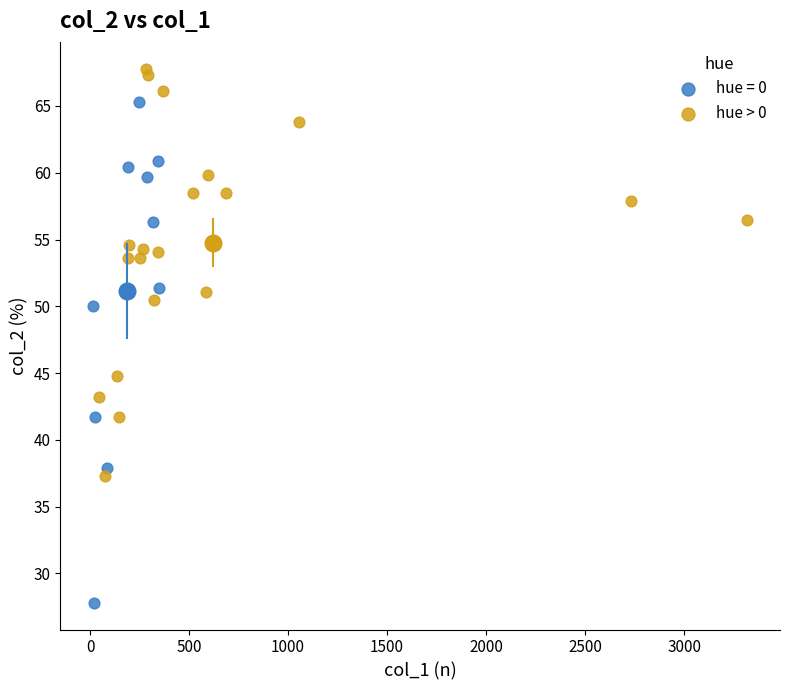

Which series contains the highest Y value?

hue > 0